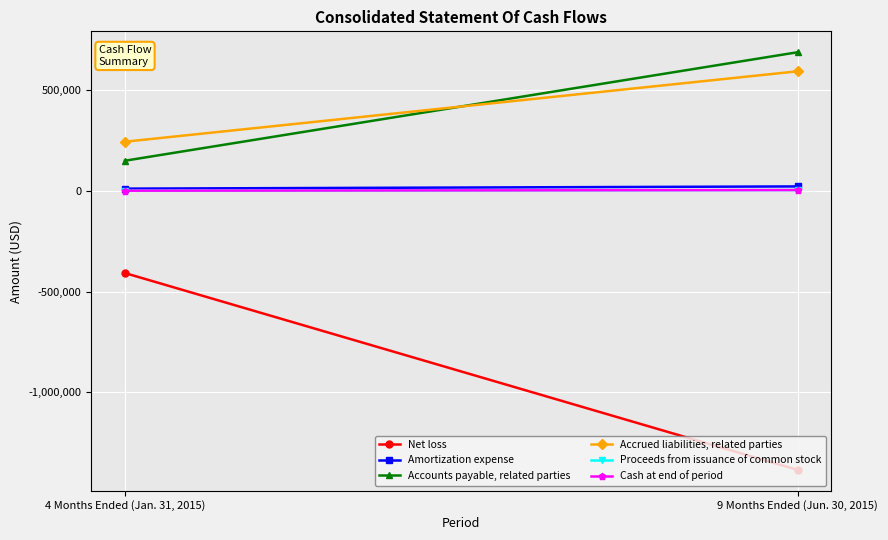

What is the label of the 2nd point from the left?

9 Months Ended (Jun. 30, 2015)